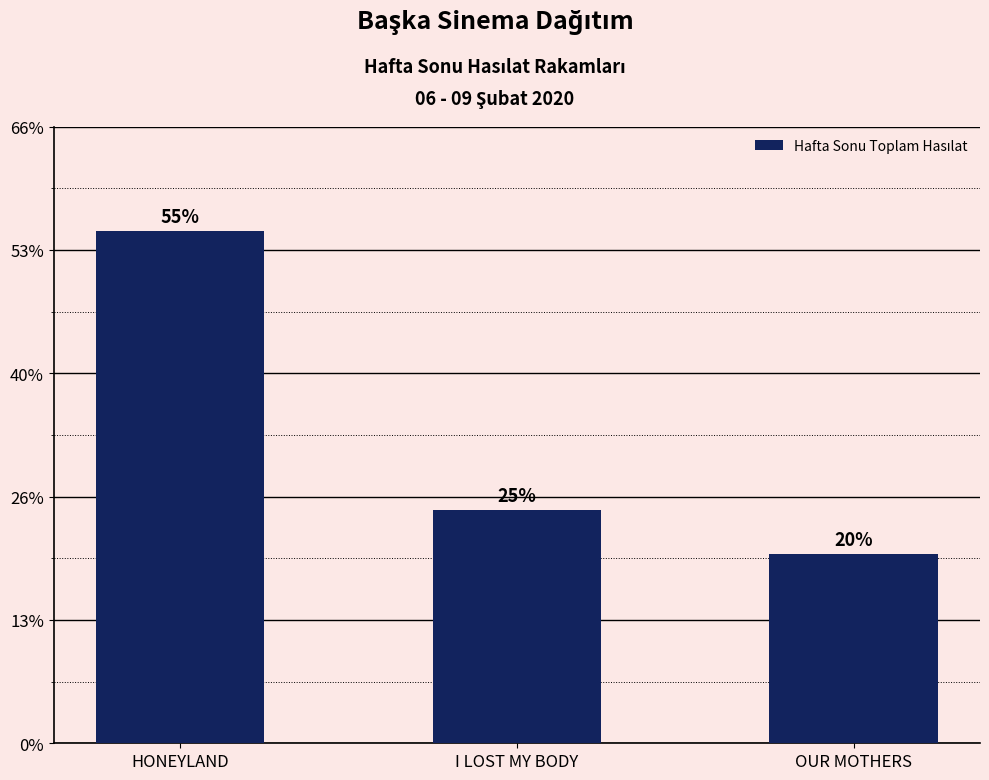

How many distinct data groups are displayed?

1